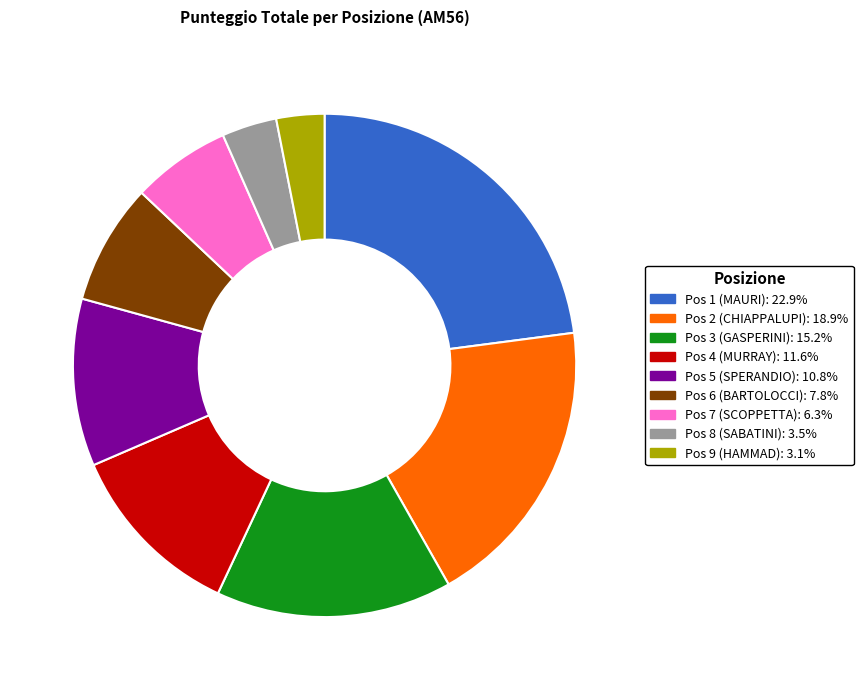

Does any single category account for the majority?

No